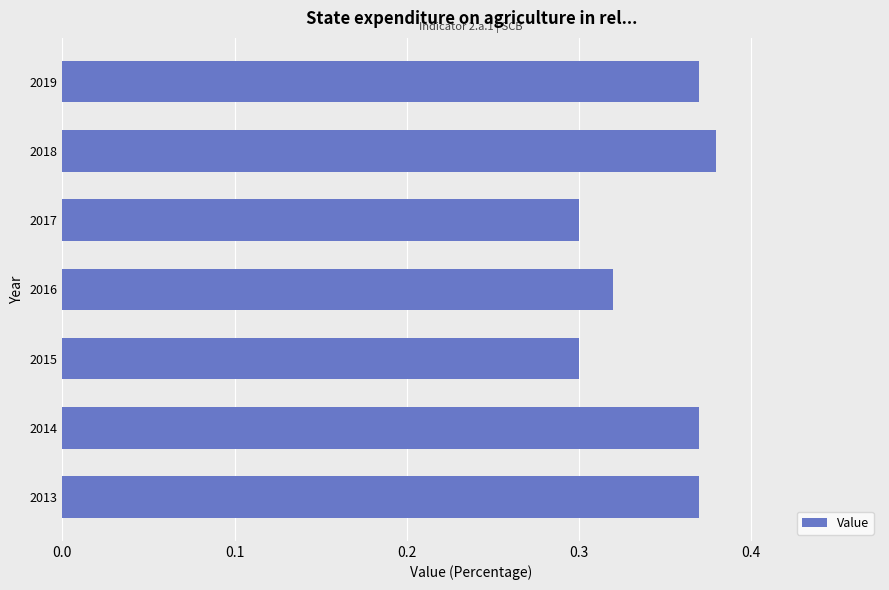

Count the number of categories in the chart.

7